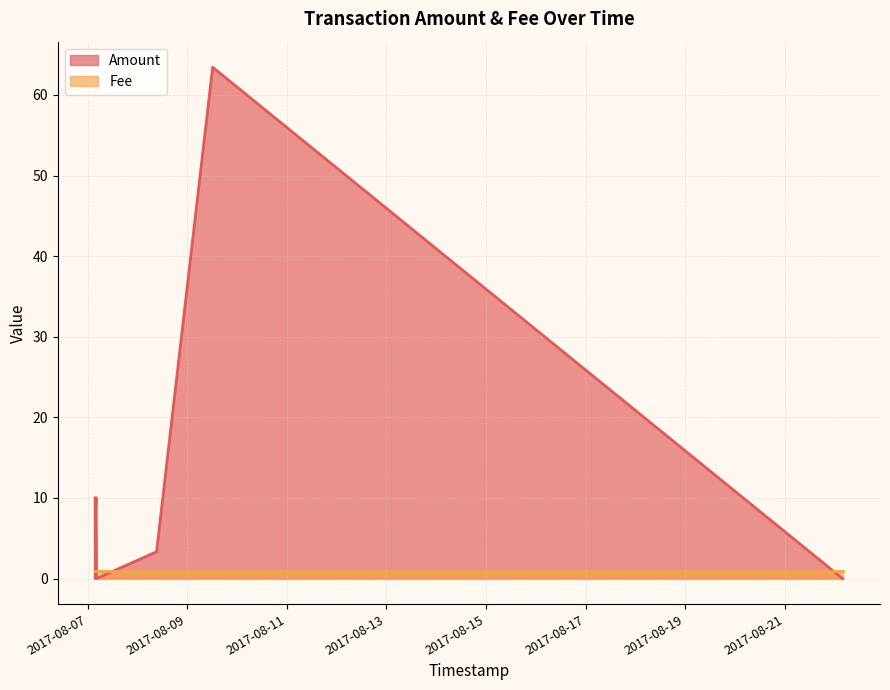

How many values in the Amount series exceed 8?

3